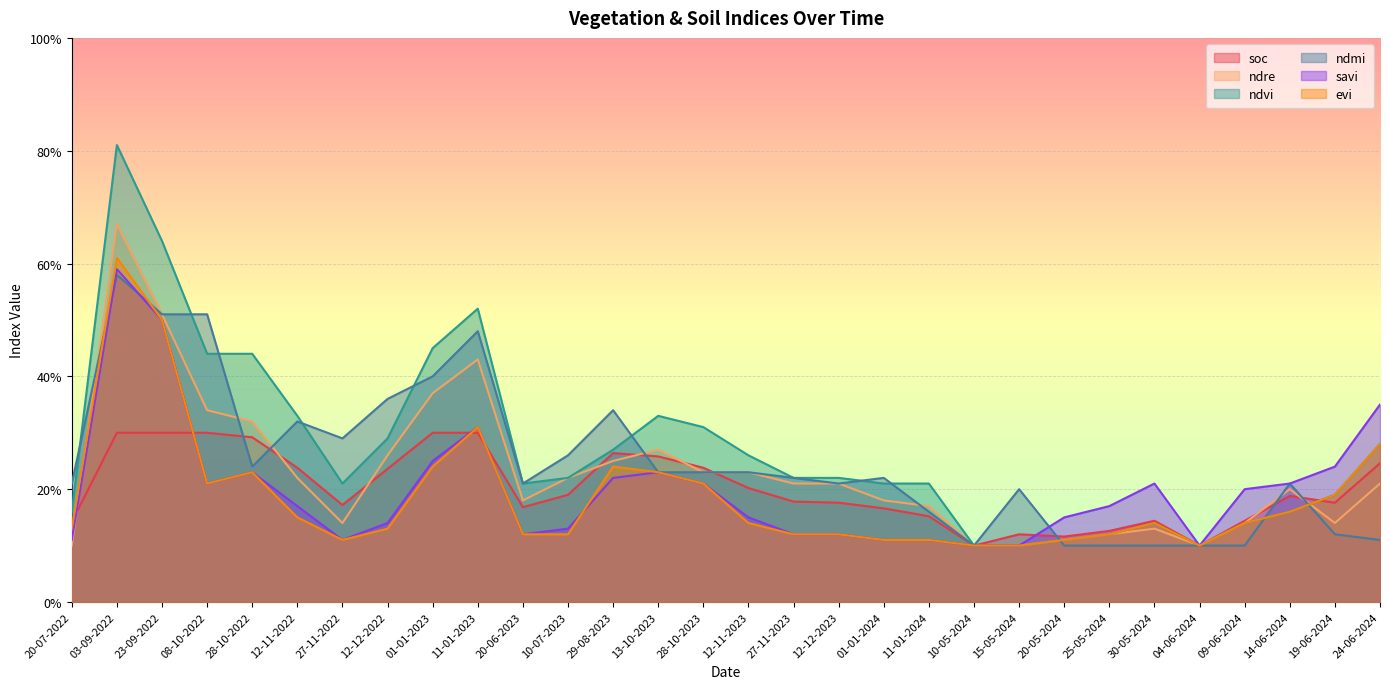

What is the minimum value shown in the chart?

0.1